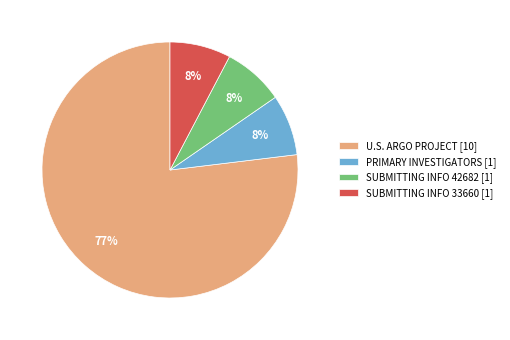

True or false: PRIMARY INVESTIGATORS [1] accounts for 8% of the total.

True